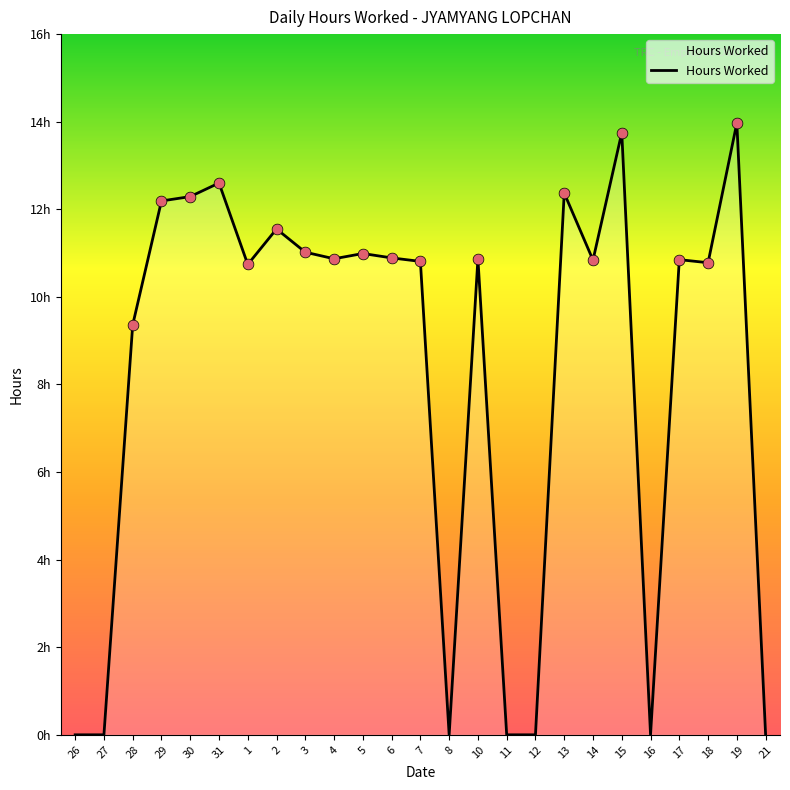

Between 19 and 11, which is larger?

19